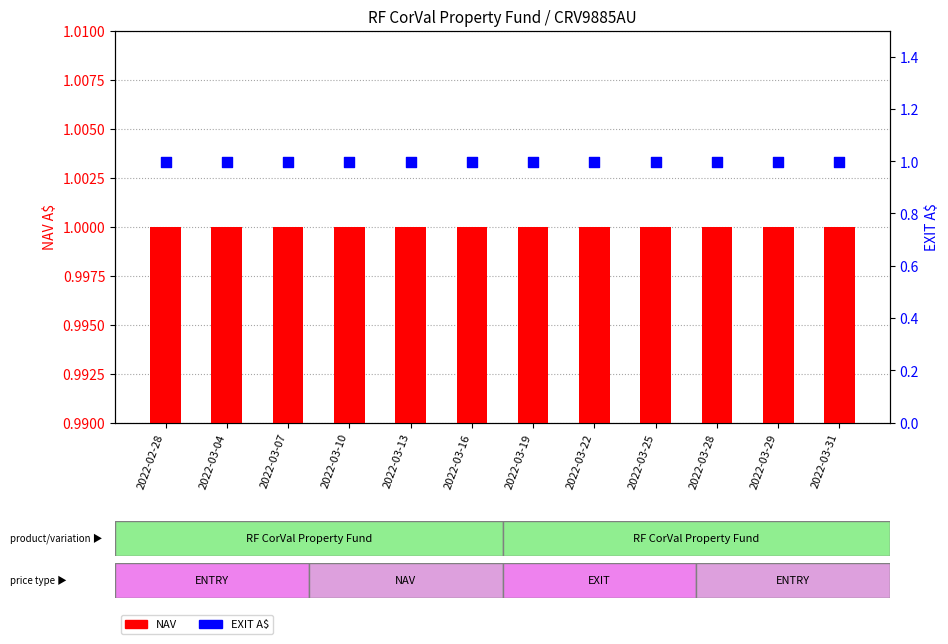

Is the value of NAV at 2022-03-25 greater than the value of EXIT A$ at 2022-03-07?

Yes